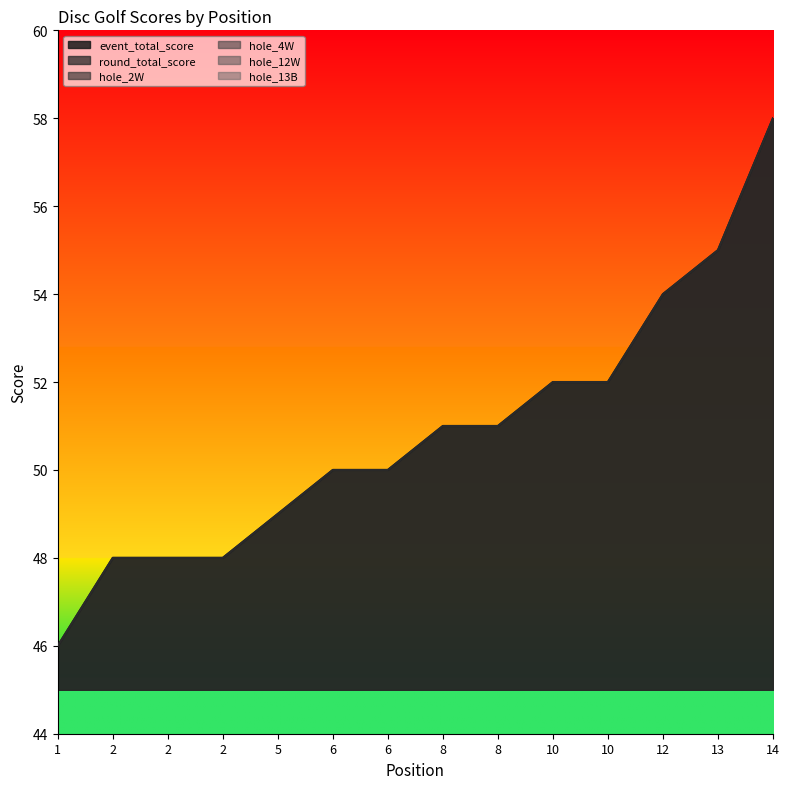

True or false: hole_4W and hole_2W intersect in this chart.

False